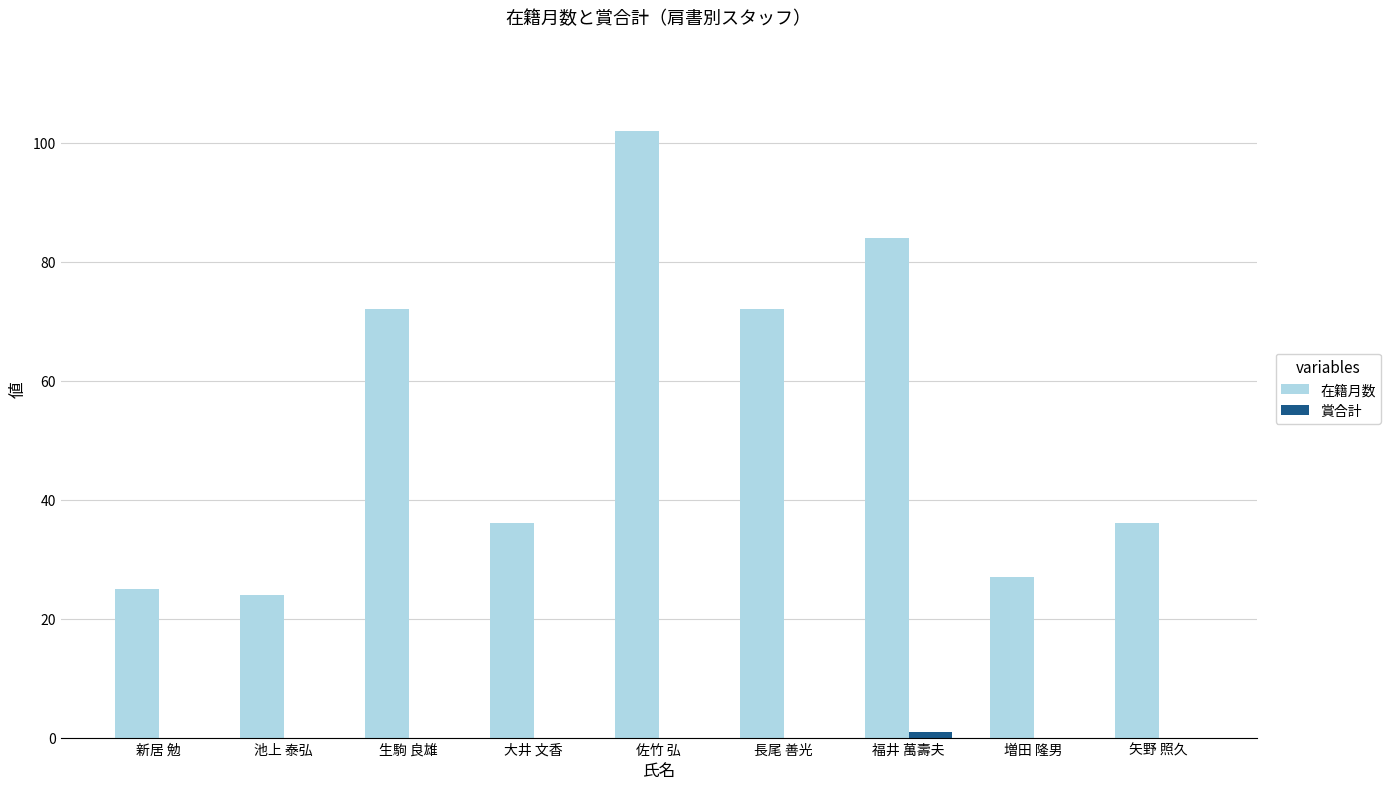

Which series has the largest total across all categories?

在籍月数